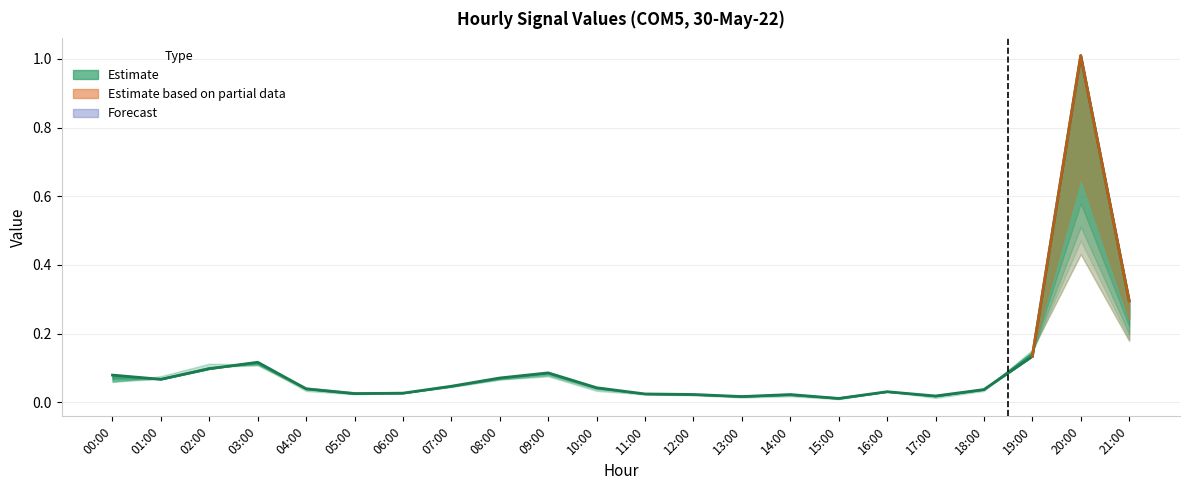

Reading left to right, list all the values displayed in this chart.

00:00=0.1	01:00=0.1	02:00=0.1	03:00=0.1	04:00=0.0	05:00=0.0	06:00=0.0	07:00=0.0	08:00=0.1	09:00=0.1	10:00=0.0	11:00=0.0	12:00=0.0	13:00=0.0	14:00=0.0	15:00=0.0	16:00=0.0	17:00=0.0	18:00=0.0	19:00=0.1	20:00=1.0	21:00=0.3